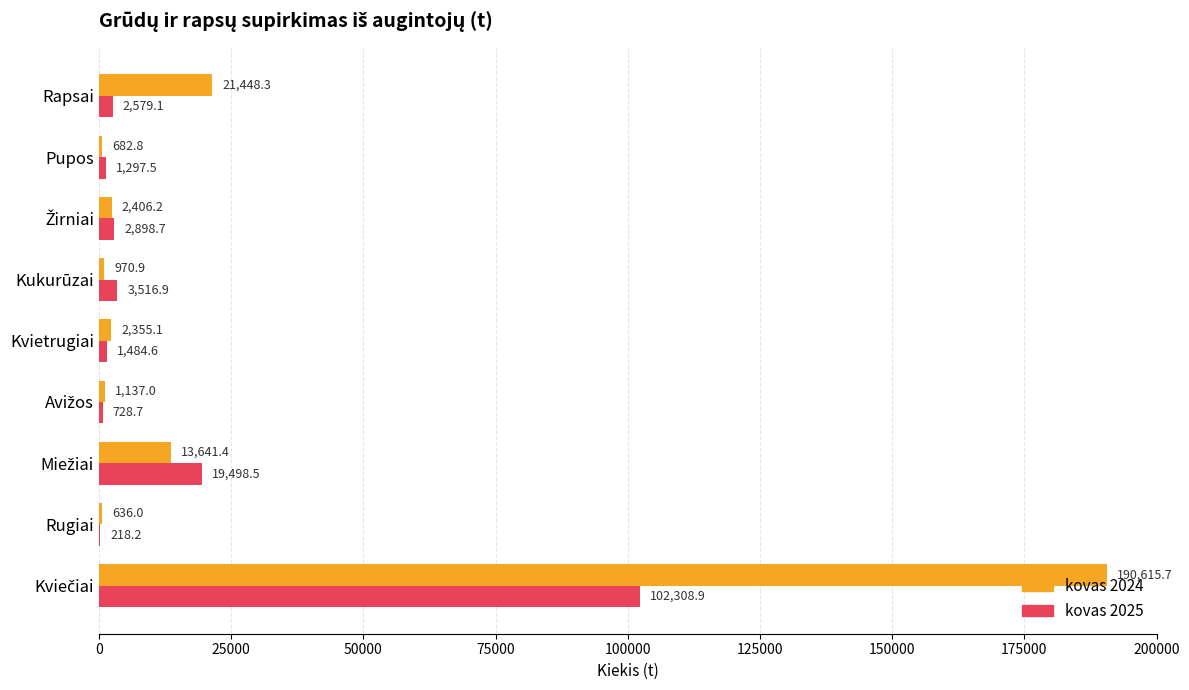

Is it true that kovas 2025 equals 2579.1 at Rapsai?

True